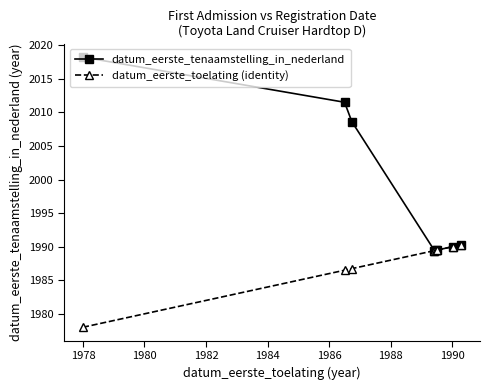

Which series has the widest spread of values?

datum_eerste_tenaamstelling_in_nederland